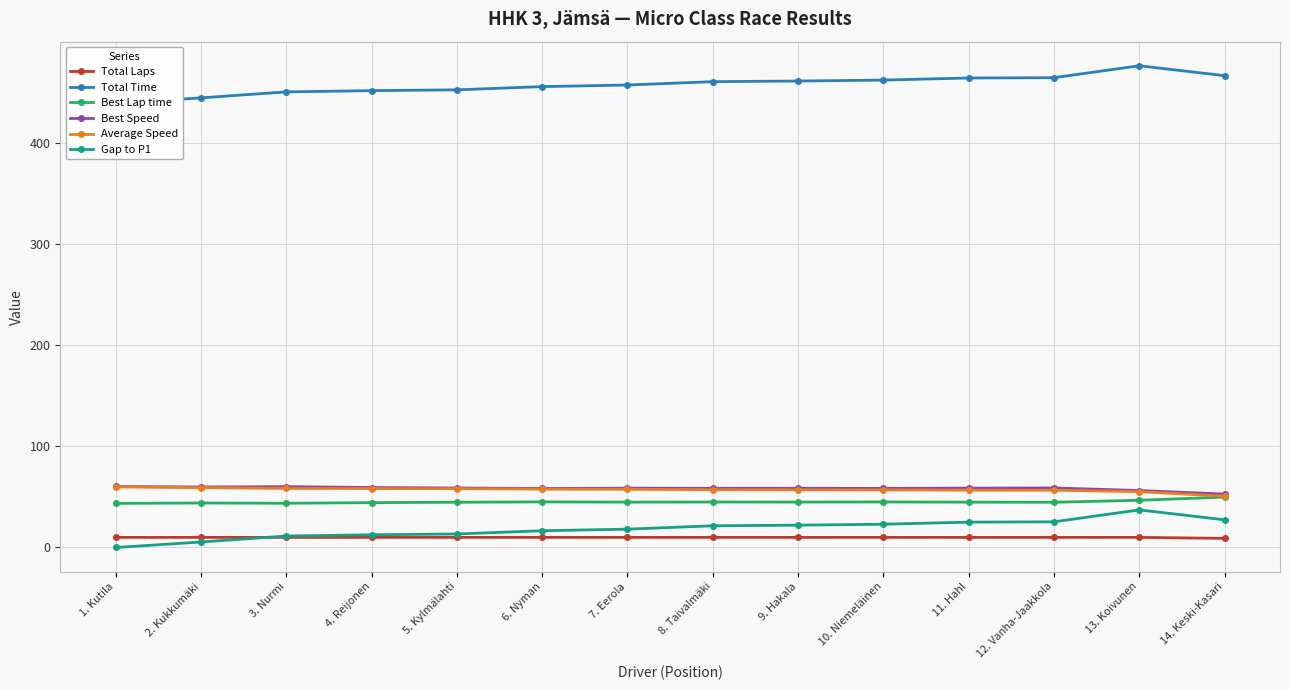

Between 4. Reijonen and 10. Niemeläinen, which series saw the biggest shift?

Total Time